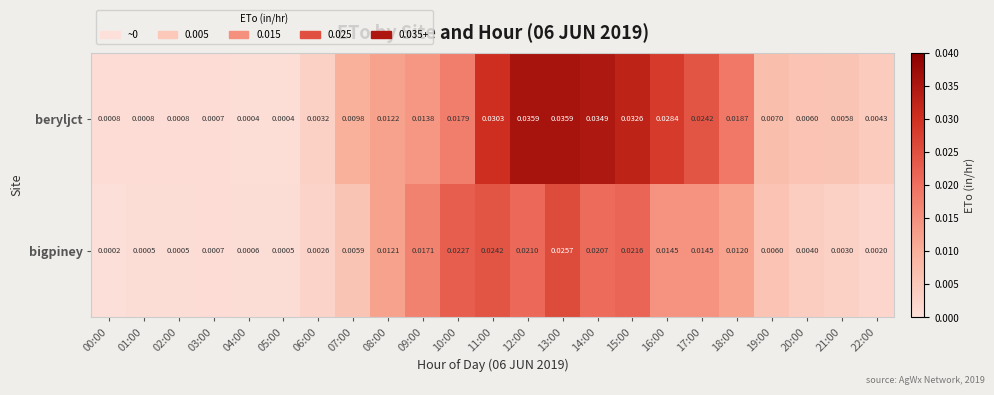

At which category is the sum across all series the highest?

13:00